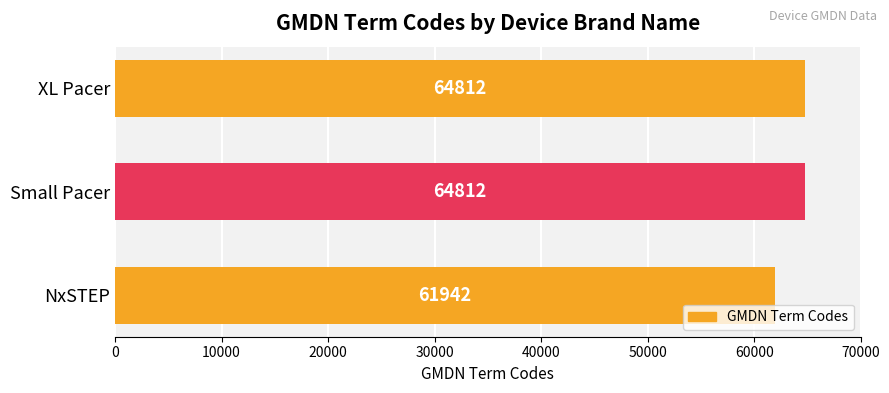

Is it true that the value at Small Pacer is 64812?

True